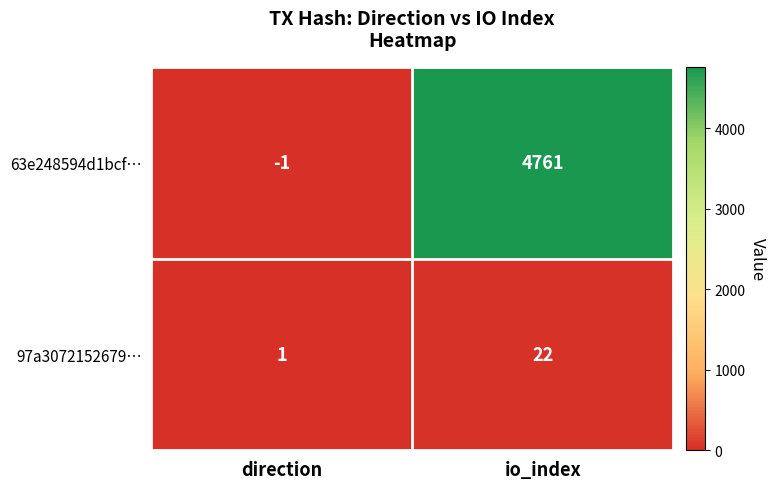

The 97a3072152679… series shows 22 at io_index. True or false?

True